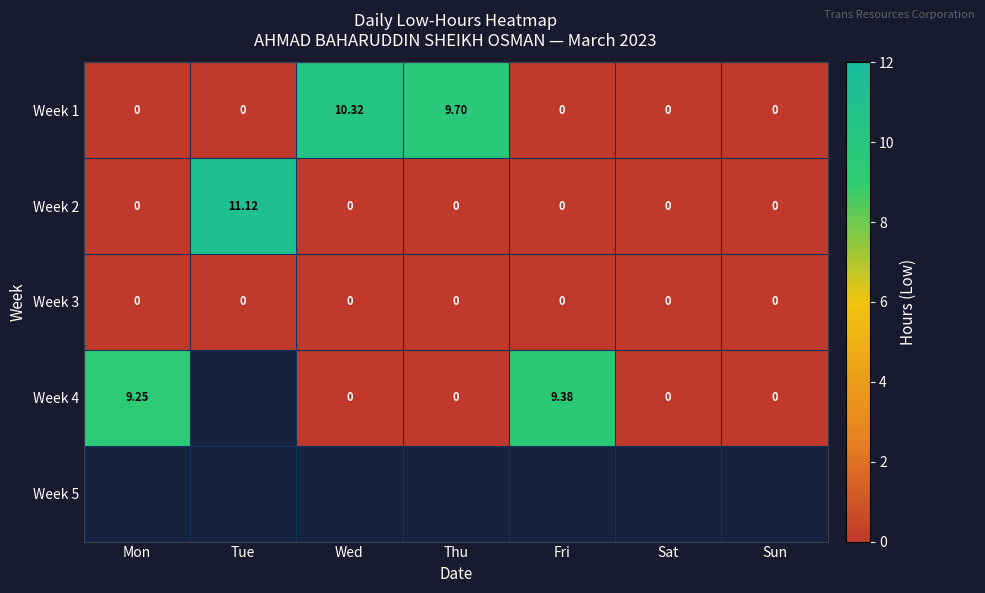

How many values in Week 2 are above zero?

1